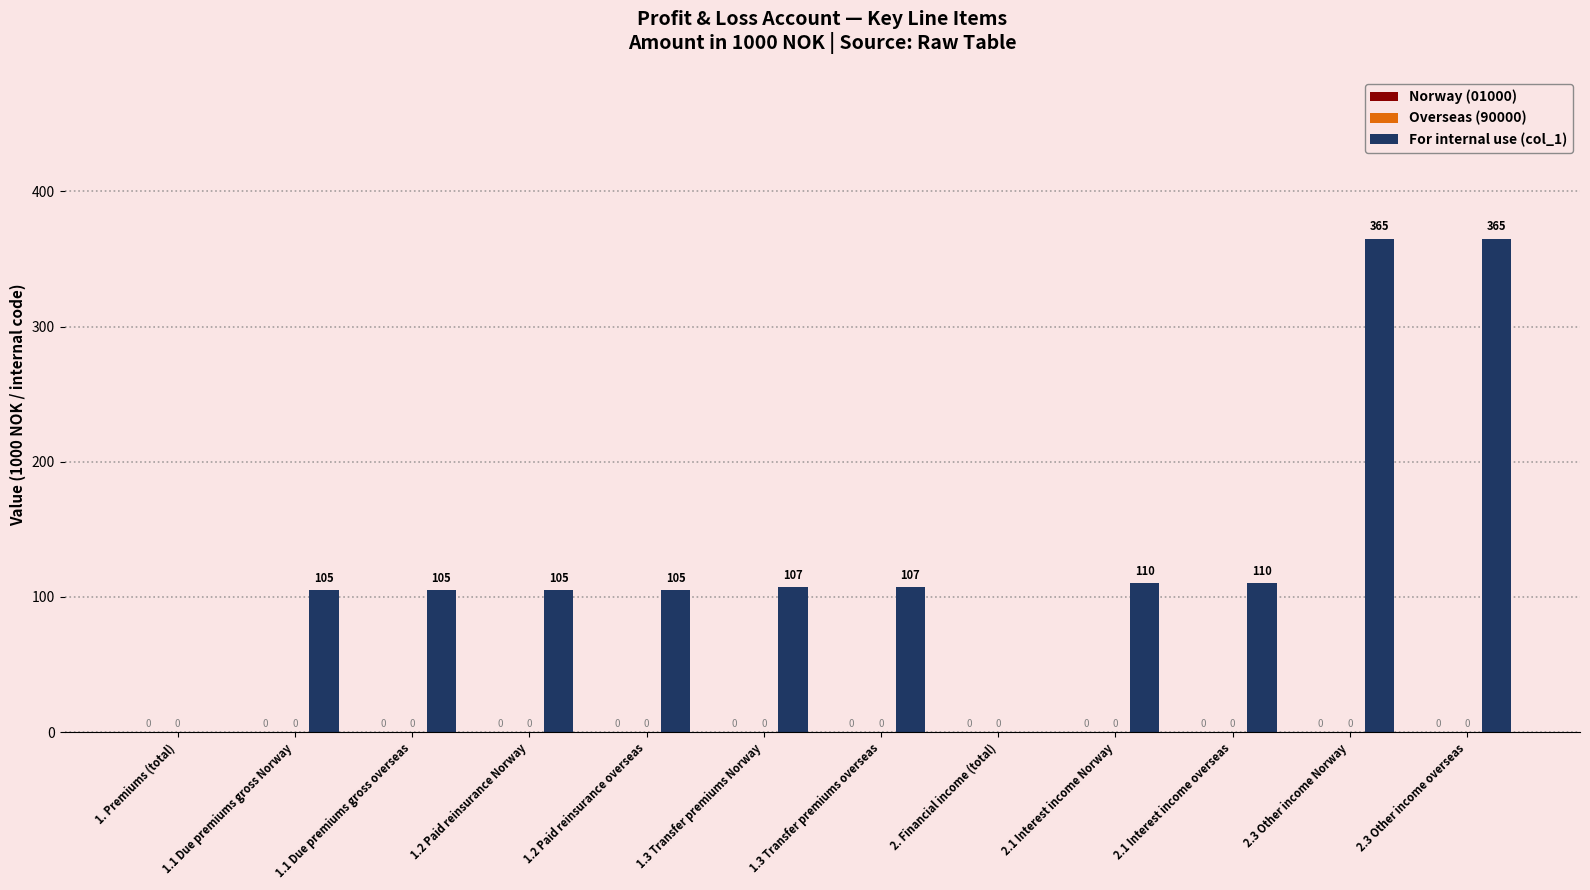

What is the approximate value at 1.1 Due premiums gross overseas, to the nearest 50?

100